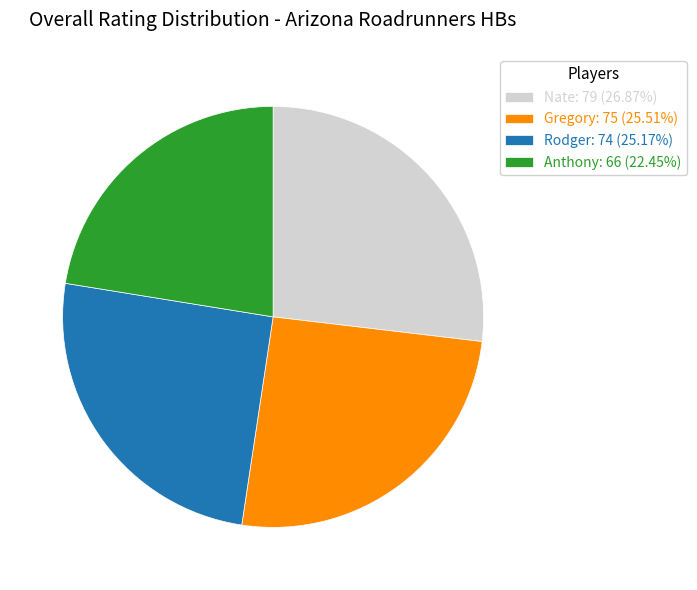

Is it true that Anthony is 15% of the pie?

False